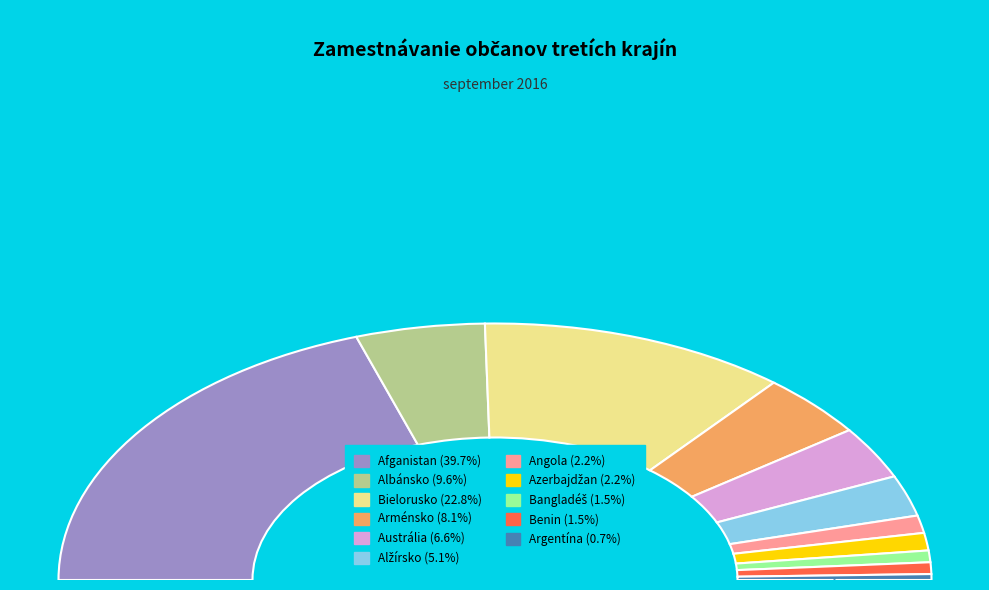

Is it true that Bielorusko is 36% of the pie?

False